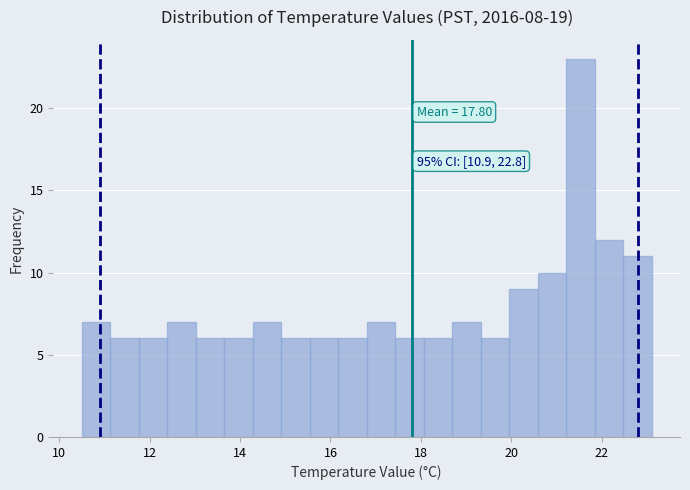

Around what value on the x-axis is the tallest bar? Give the approximate position of its centre, as read against the axis.

21.6